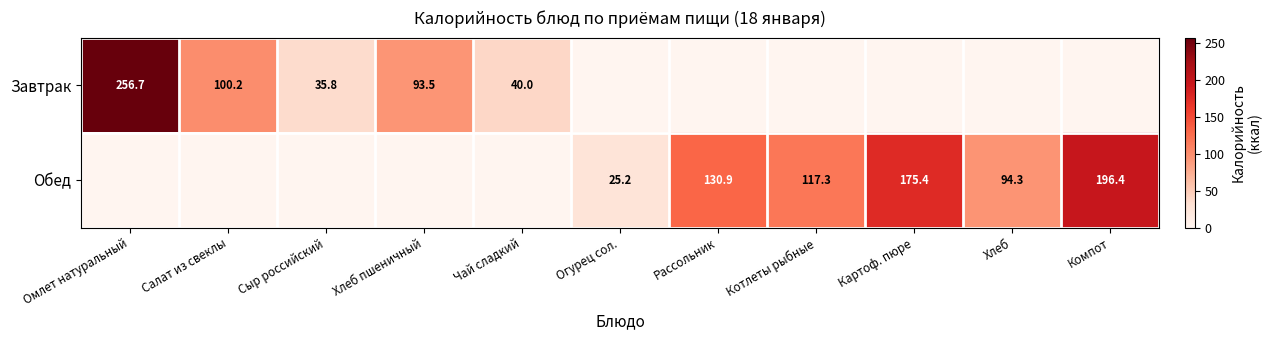

The Обед series shows 130.9 at Рассольник. True or false?

True